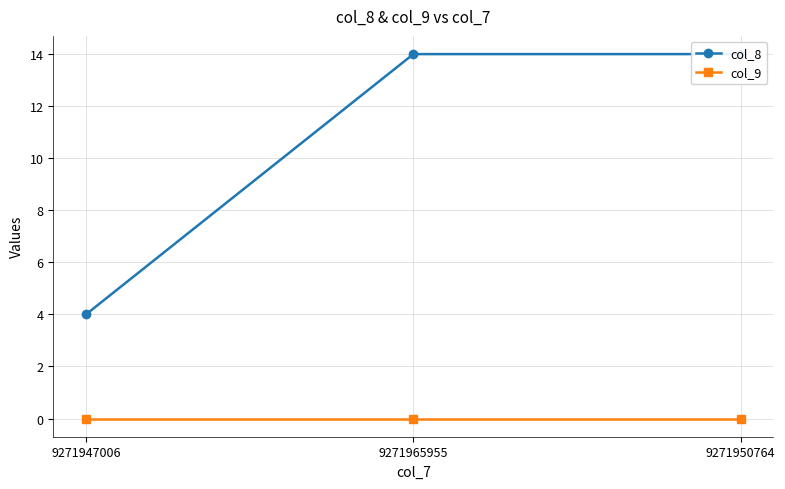

What are all the series names shown in the legend?

col_8, col_9